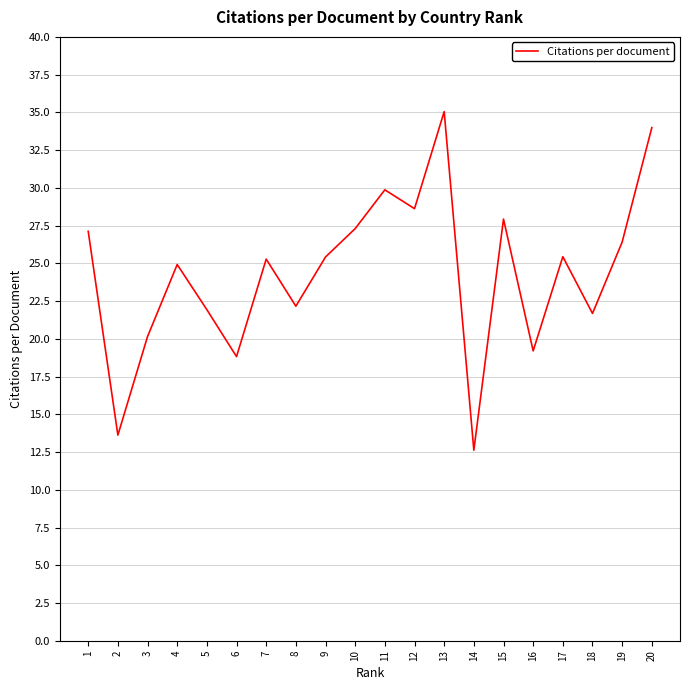

True or false: the data shows 13.8 at 8.

False